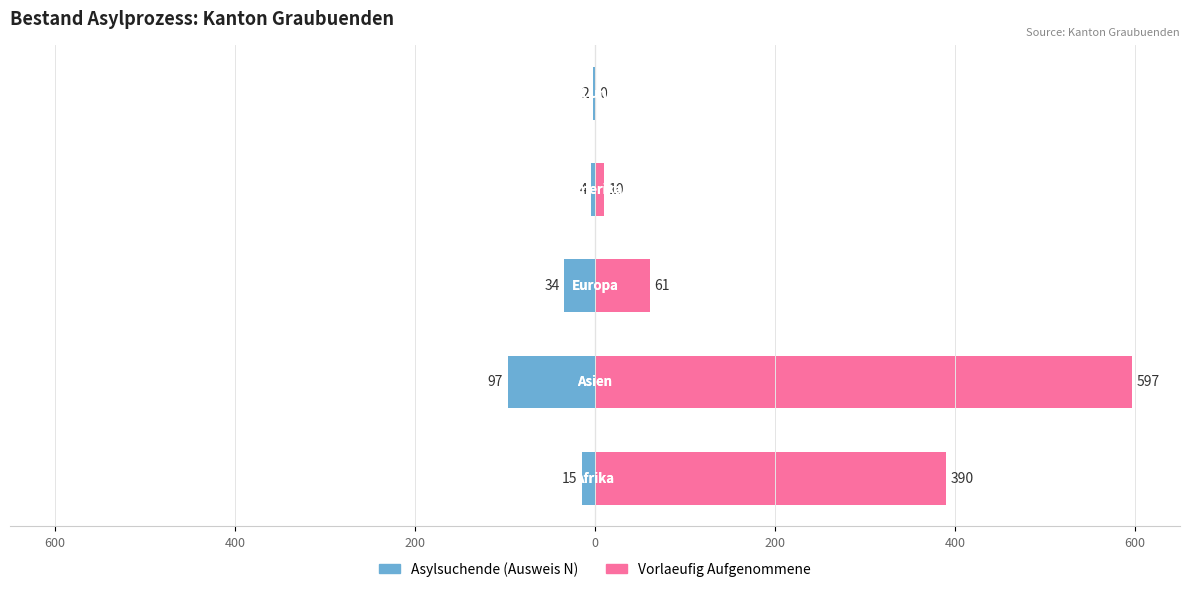

Reading left to right, what are all the values shown in this chart?

Asylsuchende (Ausweis N): 600=-15	400=-97	200=-34	0=-4	200=-2
Vorlaeufig Aufgenommene: 600=390	400=597	200=61	0=10	200=0